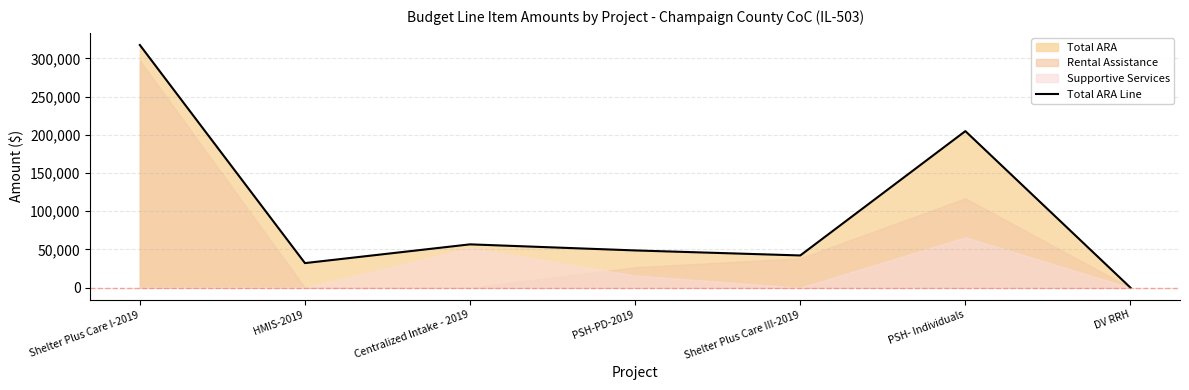

Which category has the highest value across all series?

Shelter Plus Care I-2019